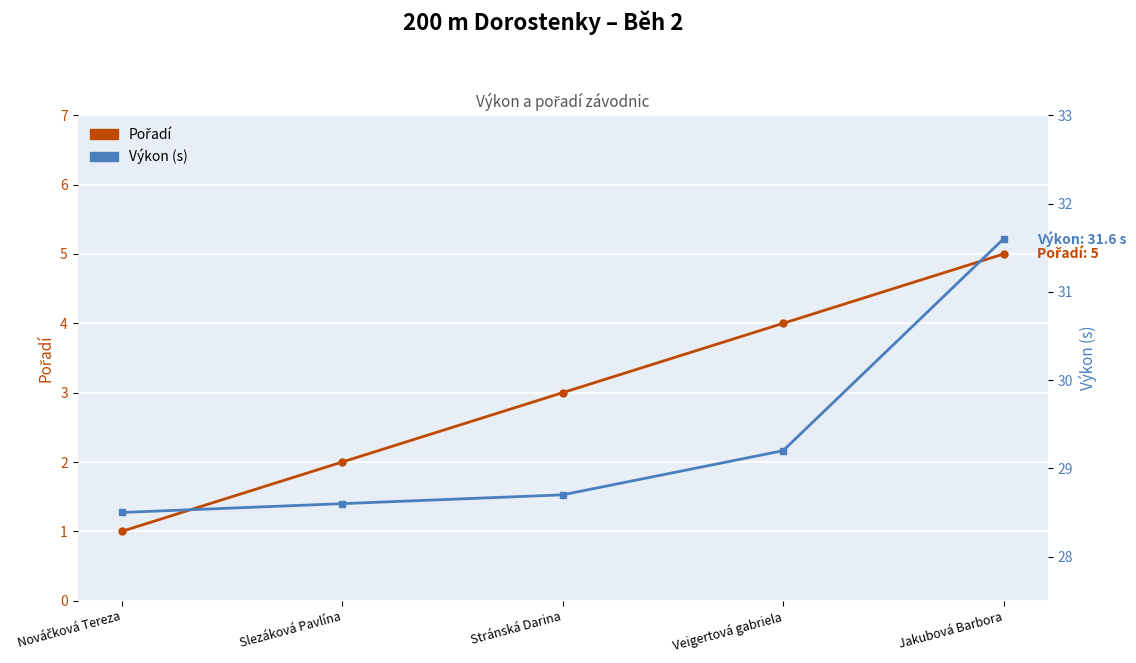

Between Nováčková Tereza and Jakubová Barbora, which series saw the biggest shift?

Pořadí